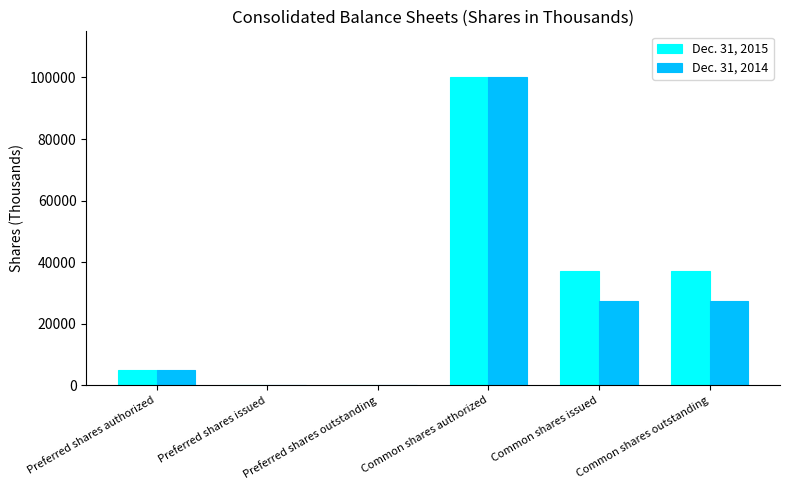

The value of Dec. 31, 2014 at Preferred shares authorized is 5000. True or false?

True